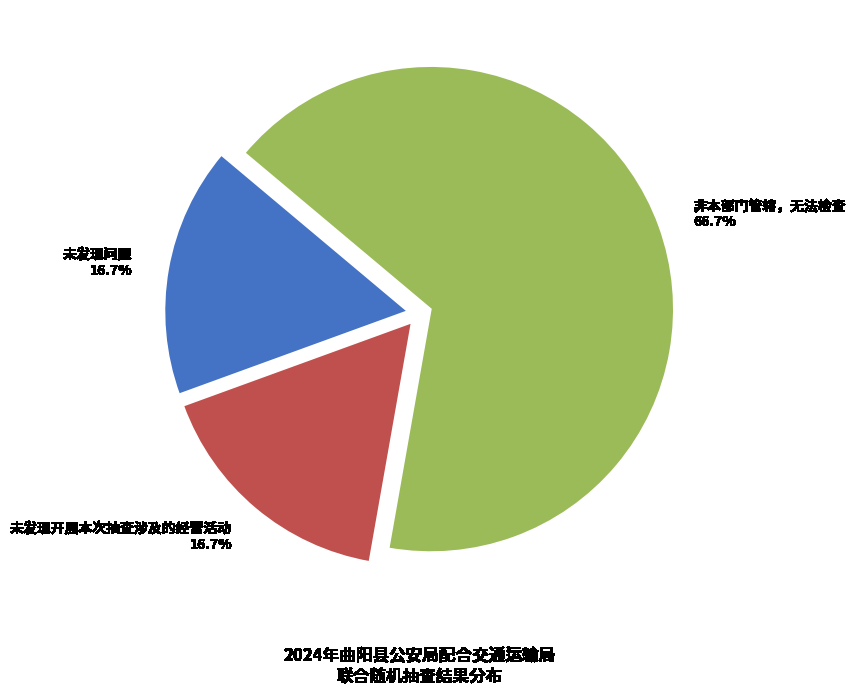

Which slice represents more than half of the pie?

非本部门管辖，无法检查